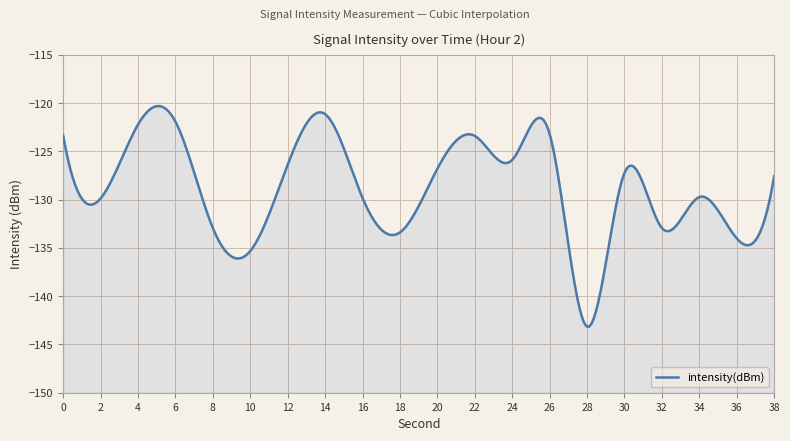

At which category does the data reach its first local valley?

2